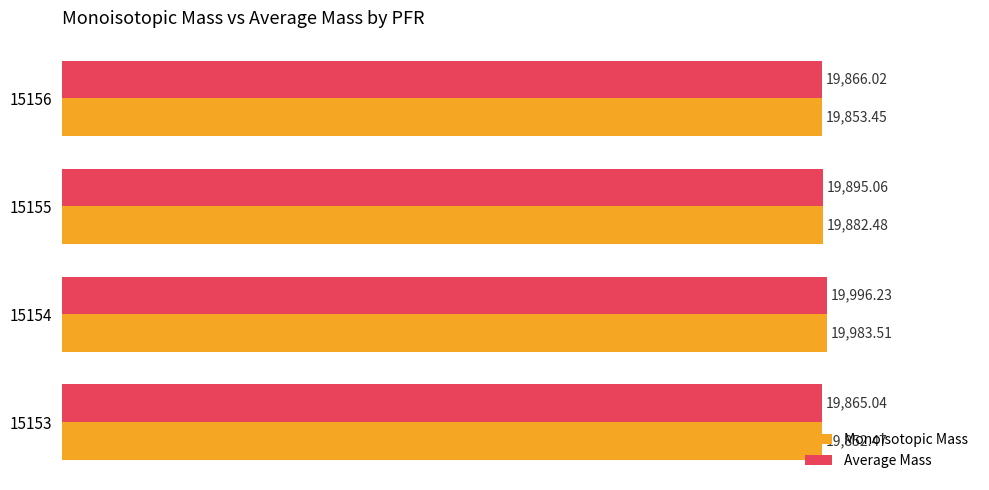

Which series has the widest spread of values?

Average Mass